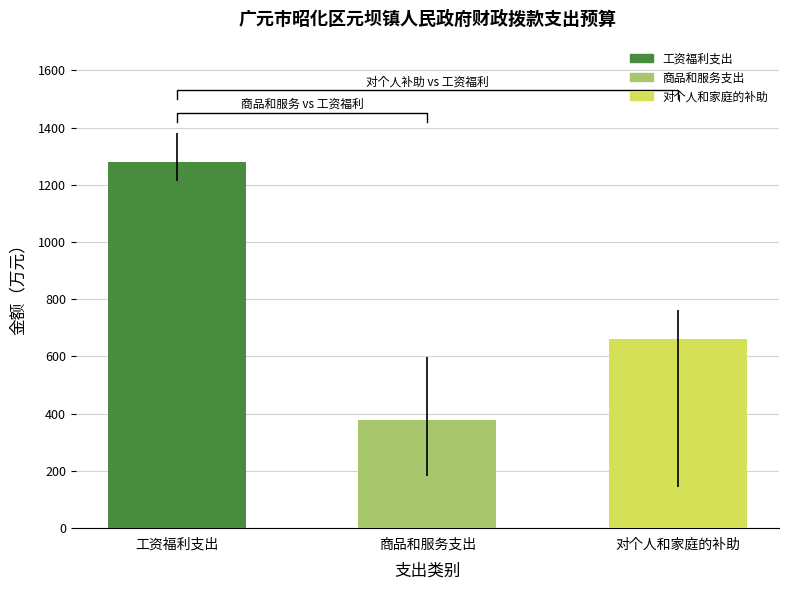

Which has a higher value, 对个人和家庭的补助 or 工资福利支出?

工资福利支出